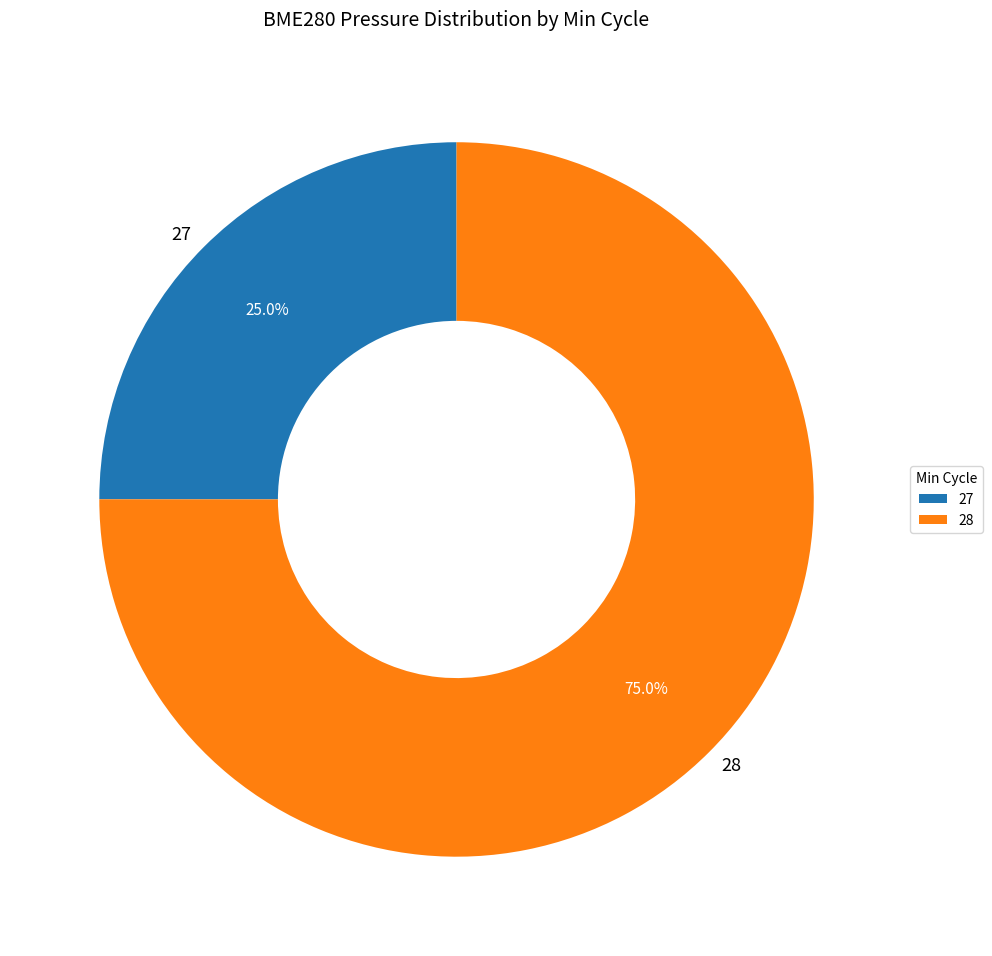

What is the largest slice in the pie chart?

28